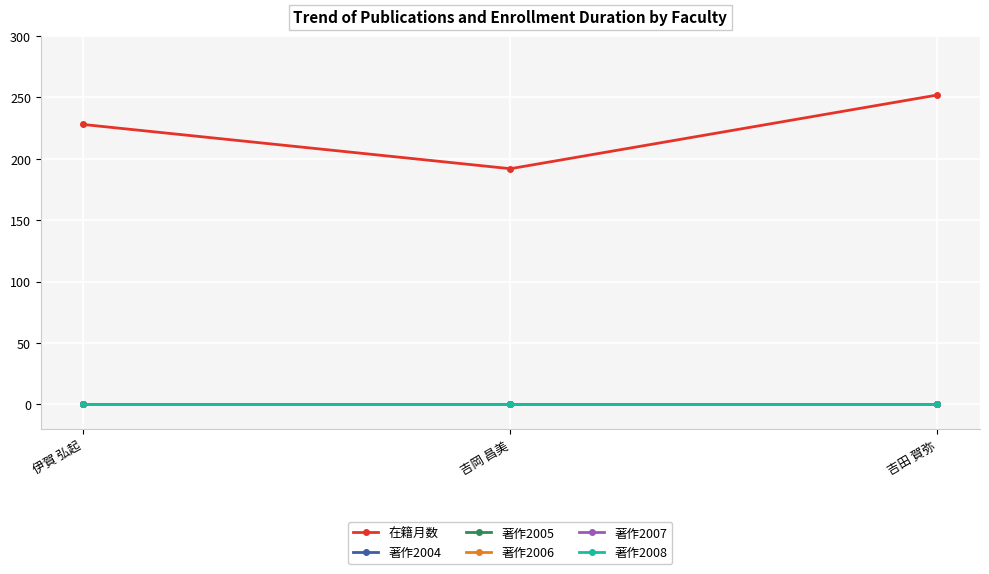

Is this an area chart (filled region under the line)?

No